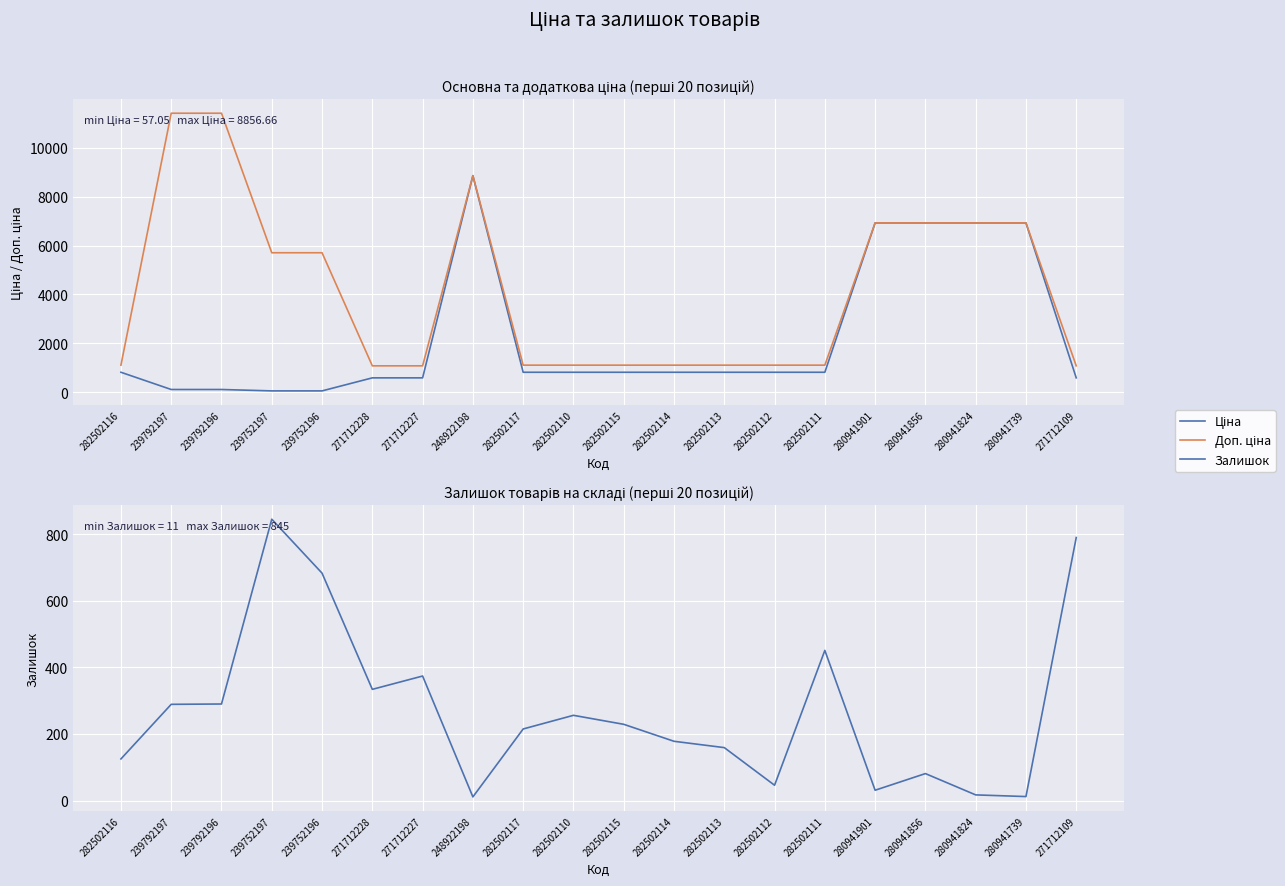

How many lines are shown in the chart?

3